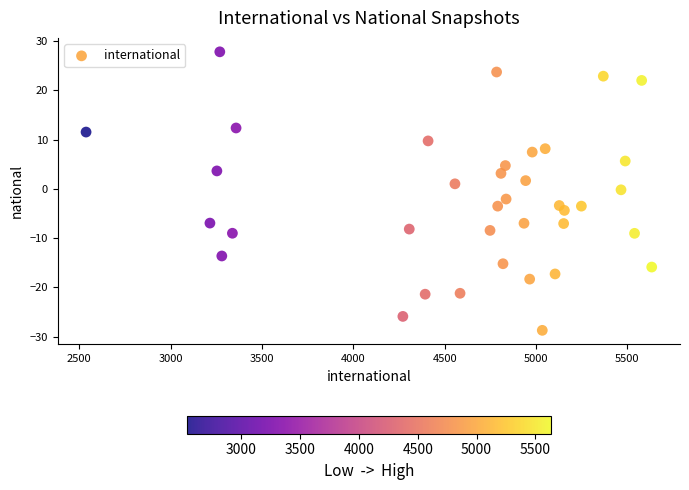

What is the range of X values (max minus min)?

3096.0